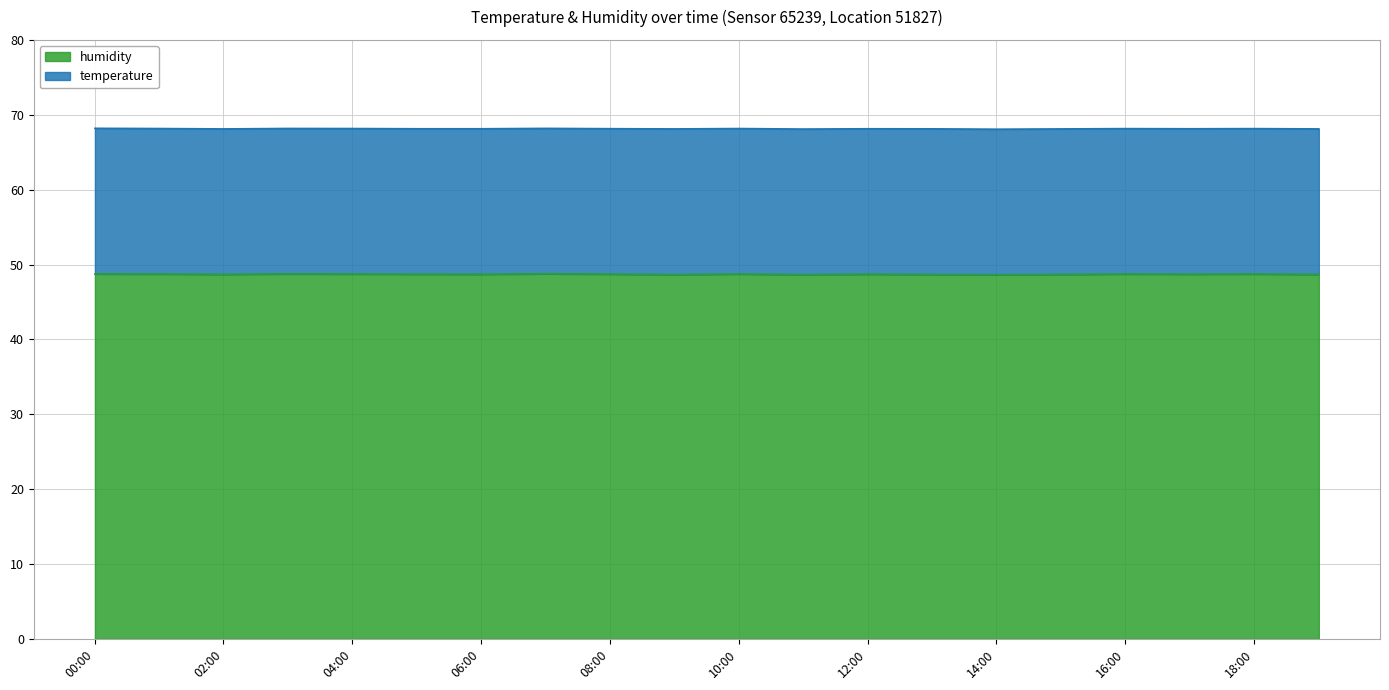

At which category does the chart reach its minimum across all series?

14:00